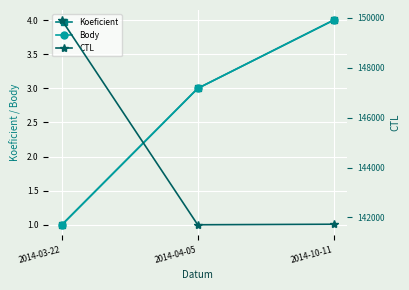

Which series has the widest spread of values?

CTL